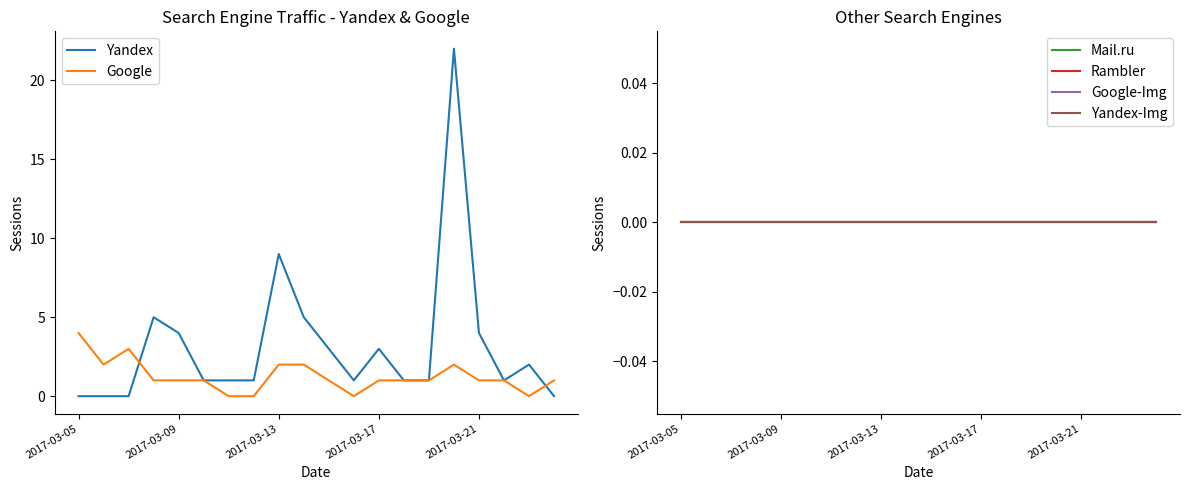

What are all the series names shown in the legend?

Yandex, Google, Mail.ru, Rambler, Google-Img, Yandex-Img